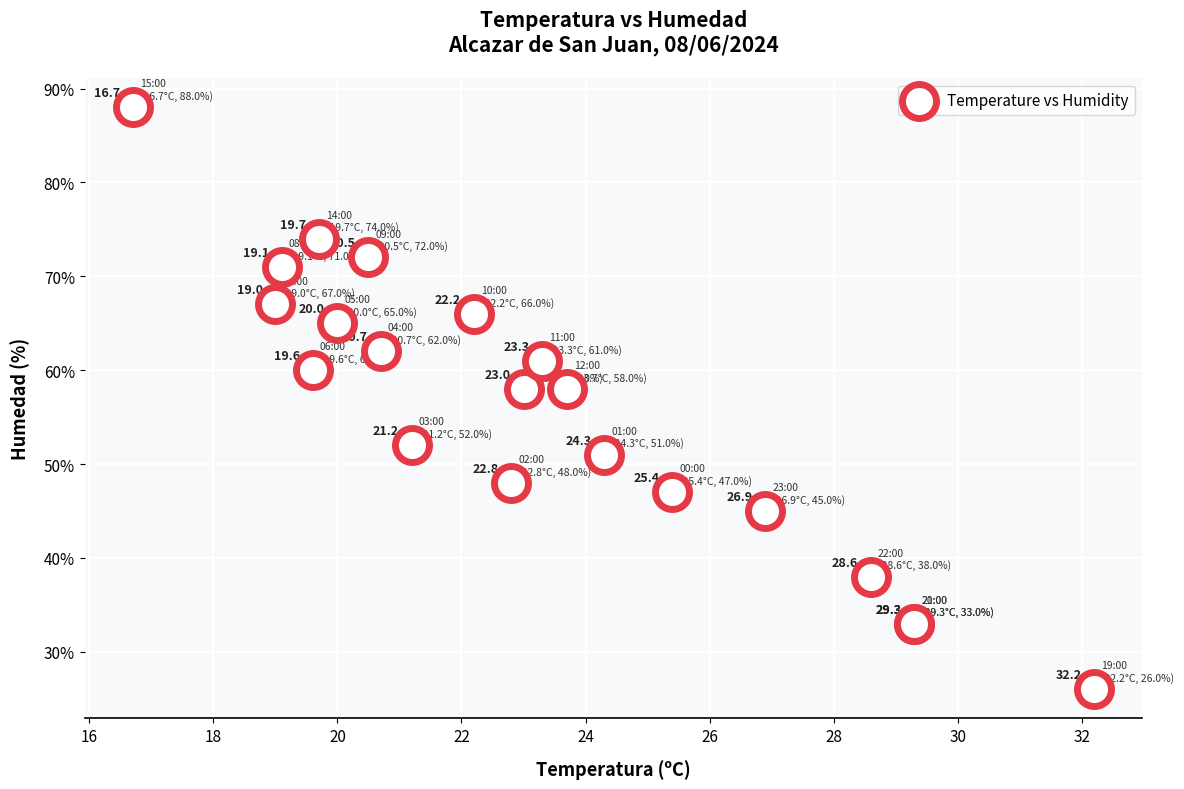

What Y value in the scatter plot is closest to 57?

58